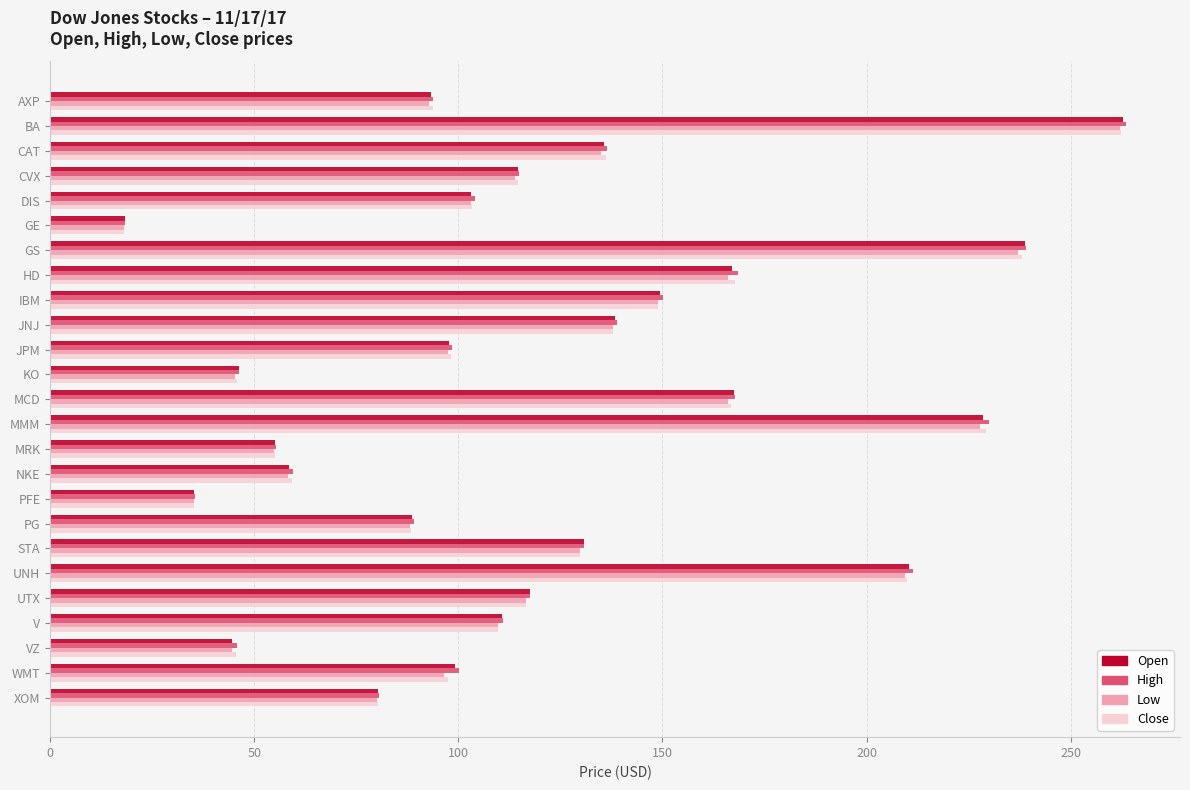

What is the difference between the maximum and second lowest values in the High series?

228.1